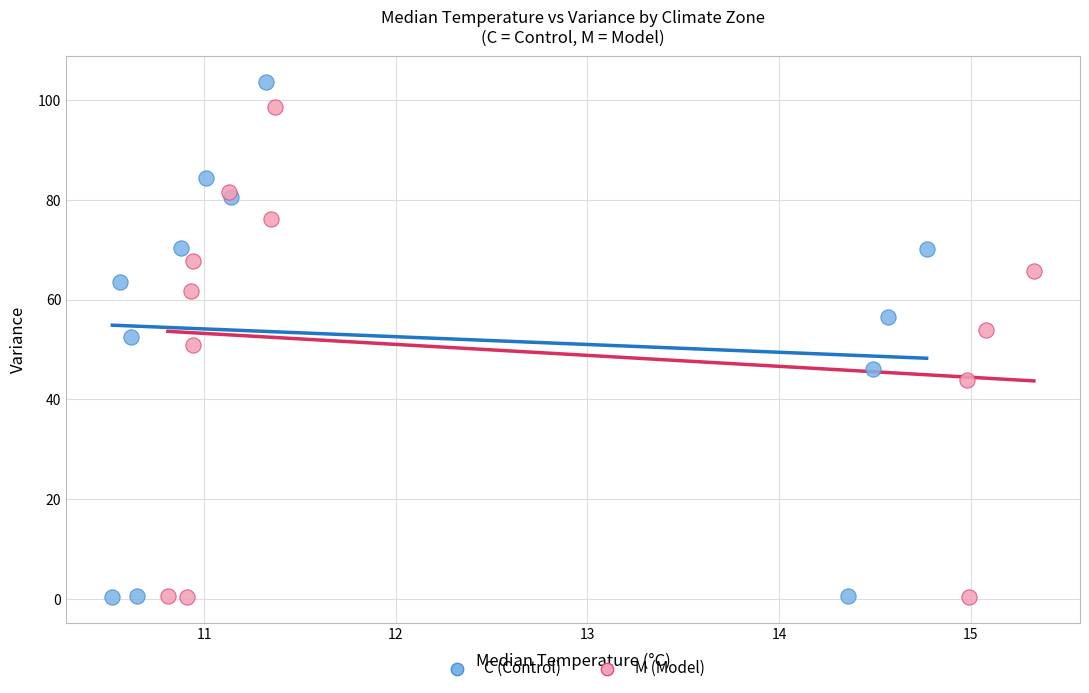

Which series has the largest Y range (max minus min)?

C (Control)